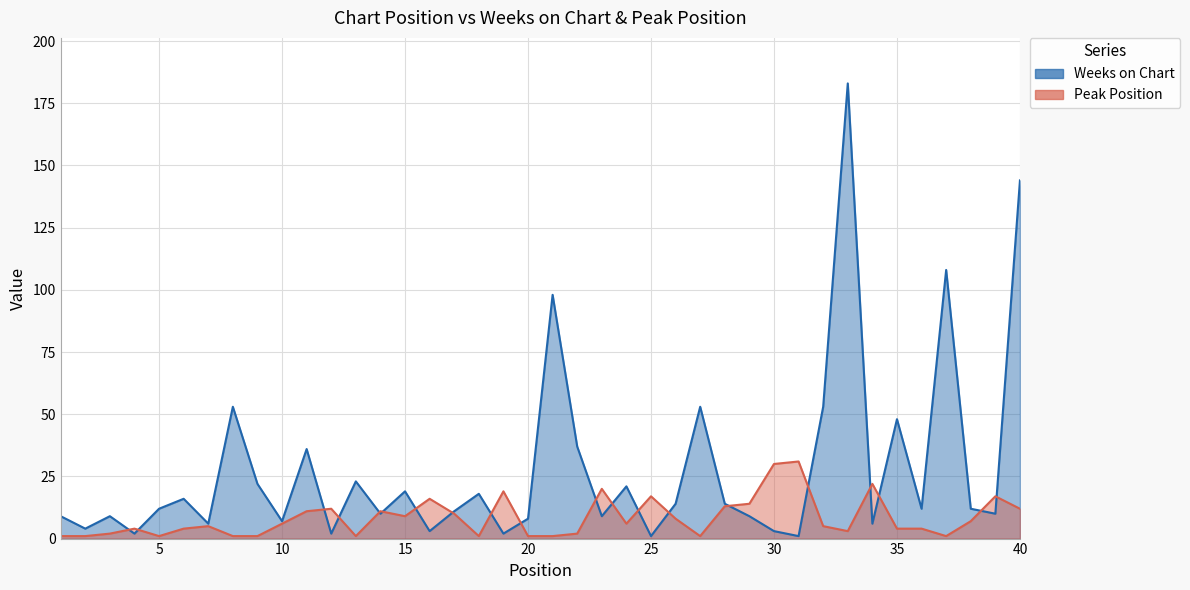

What is the difference between the highest and lowest values at 31?

30